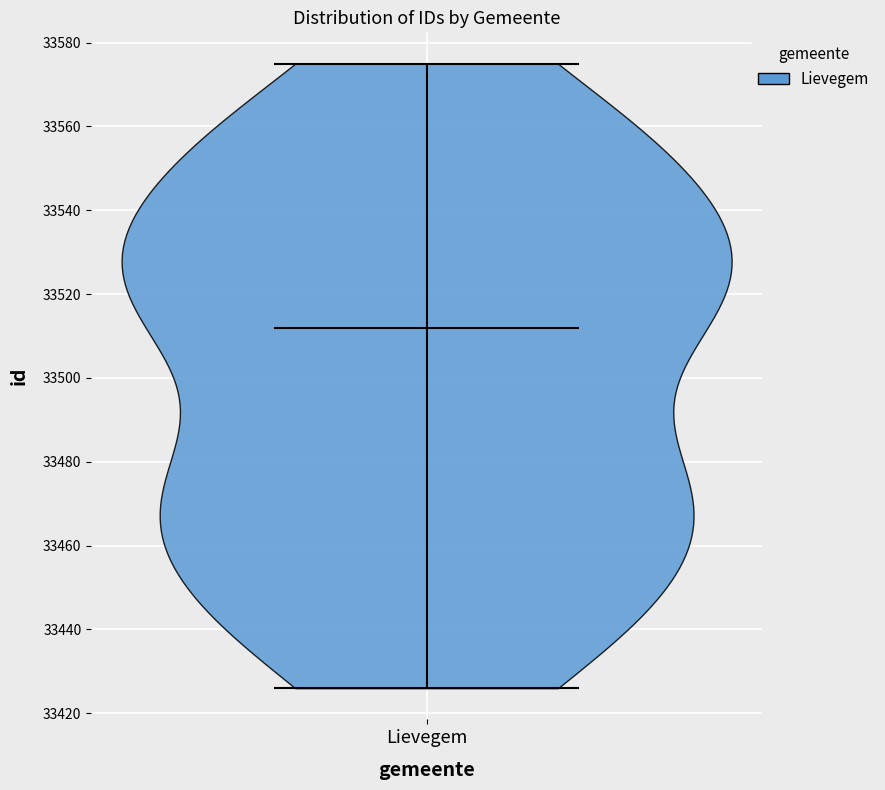

Read this violin plot against the y-axis: where its median line is, and the lowest and highest points the violin reaches. The values are not printed on the chart, so give them approximately, as read against the axis.

median line 33512, lowest point 33426, highest point 33576